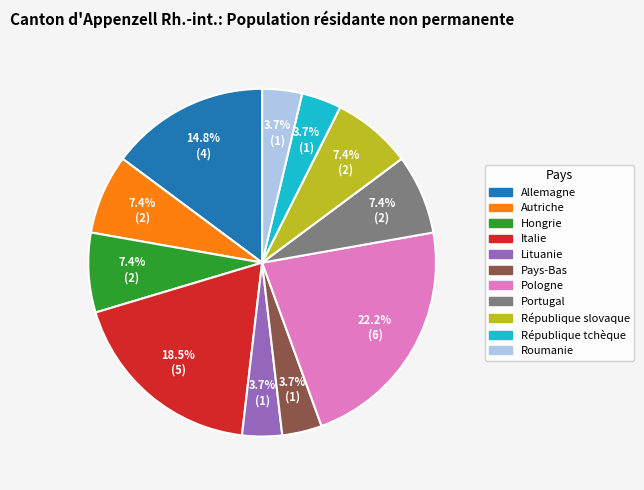

Which slice is the largest?

Pologne